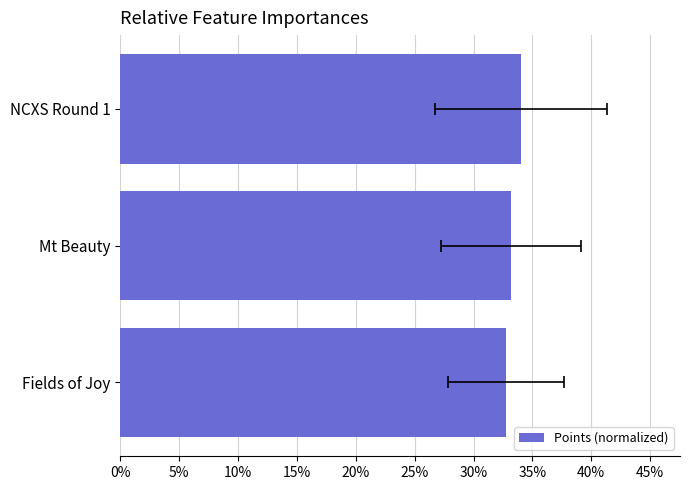

The value at NCXS Round 1 is 0.3. True or false?

True